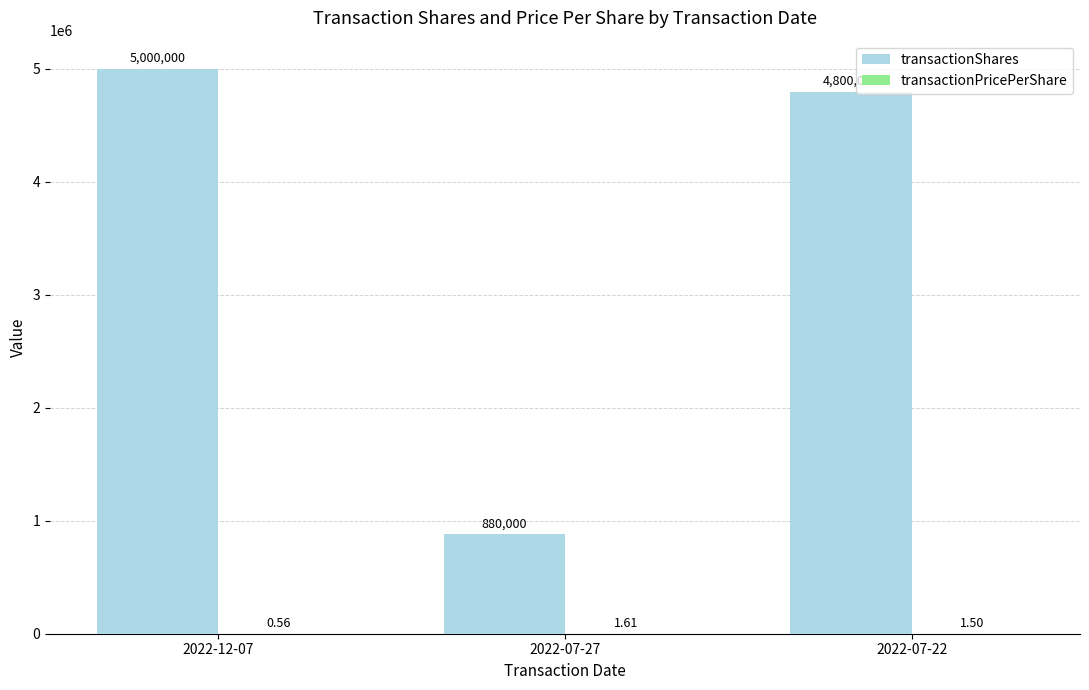

Which series has the largest total across all categories?

transactionShares